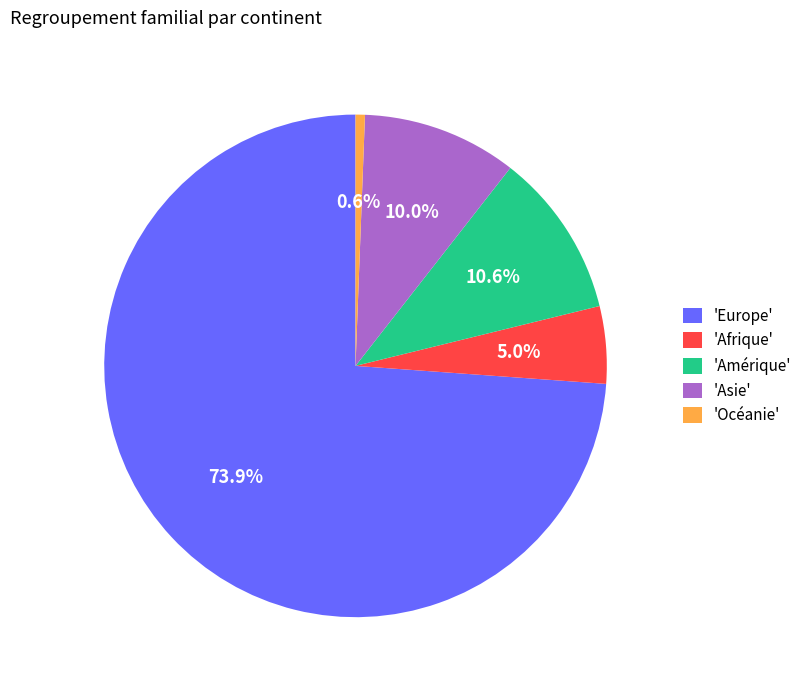

Which slice is the largest?

'Europe'